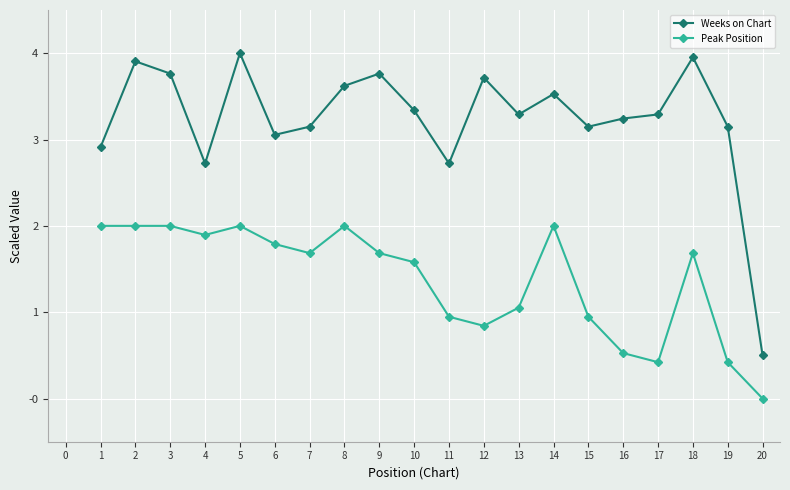

Is this an area chart (filled region under the line)?

No